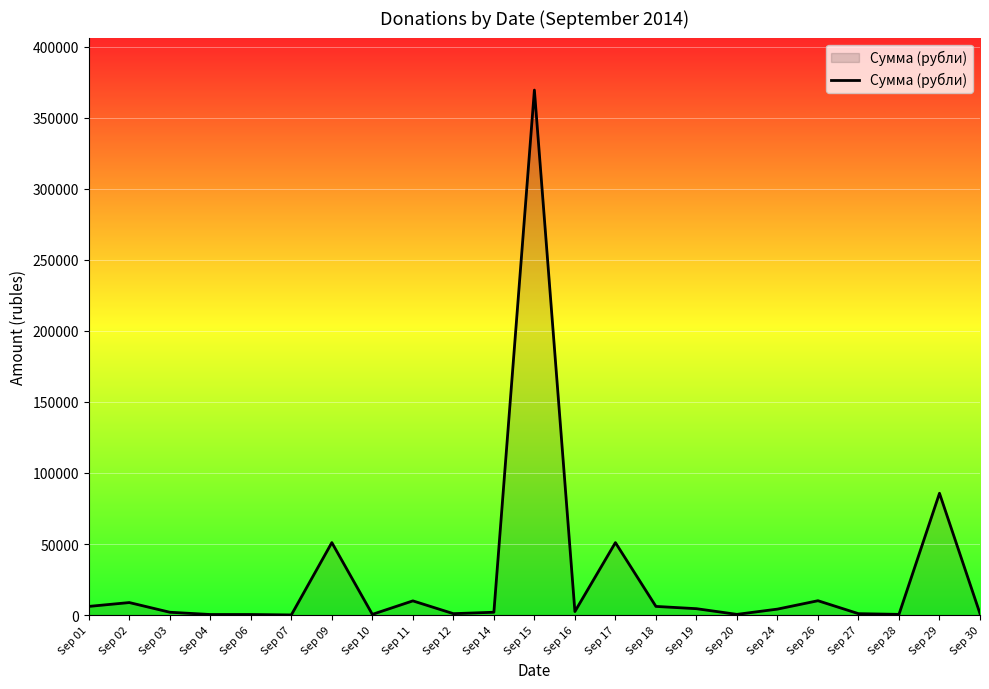

What is the difference between the maximum and minimum values?

369400.0